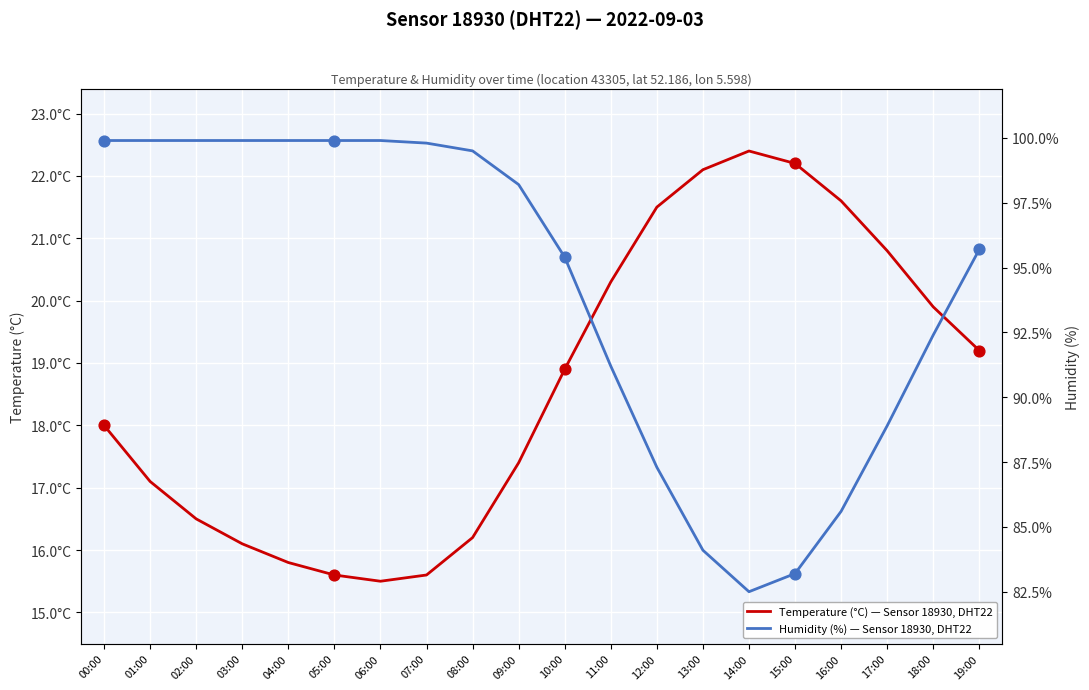

Which series reaches the maximum Y coordinate?

Humidity (%) — Sensor 18930, DHT22